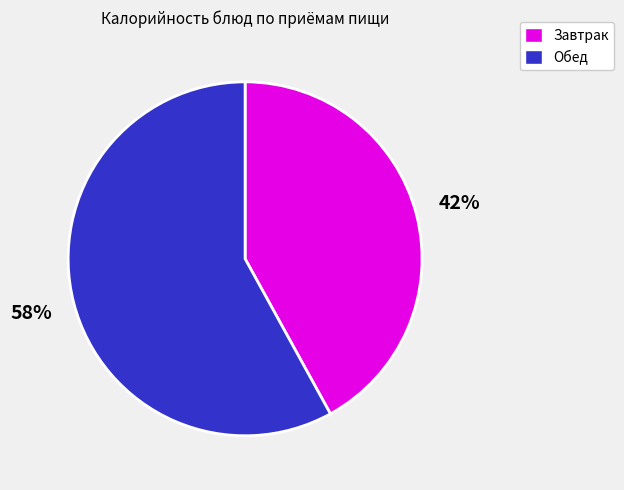

Combined, do Обед and Завтрак account for over 50%?

Yes